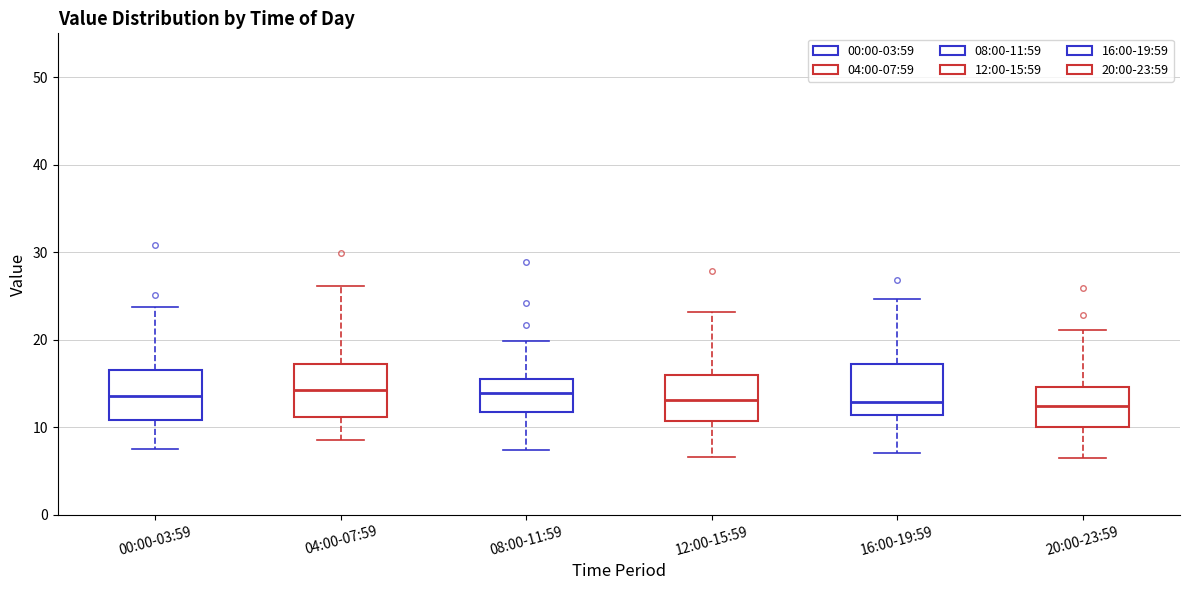

Reading left to right, transcribe this box plot: for each box, give where its median line is, the range the box spans, and where its two whiskers end, as read against the y-axis. The values are not printed on the chart, so give them approximately, as read against the axis.

00:00-03:59: median 14, box 11 to 17, whiskers 8 to 24
04:00-07:59: median 14, box 11 to 17, whiskers 9 to 26
08:00-11:59: median 14, box 12 to 16, whiskers 7 to 20
12:00-15:59: median 13, box 11 to 16, whiskers 7 to 23
16:00-19:59: median 13, box 11 to 17, whiskers 7 to 25
20:00-23:59: median 12, box 10 to 15, whiskers 7 to 21